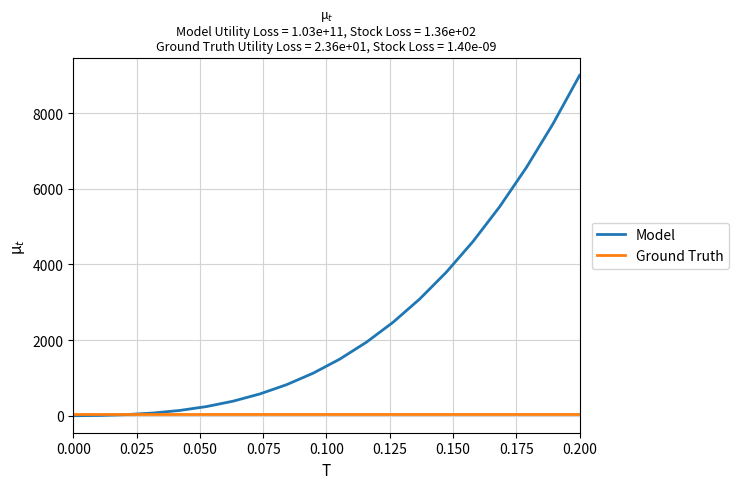

How many times do Ground Truth and Model cross each other?

1